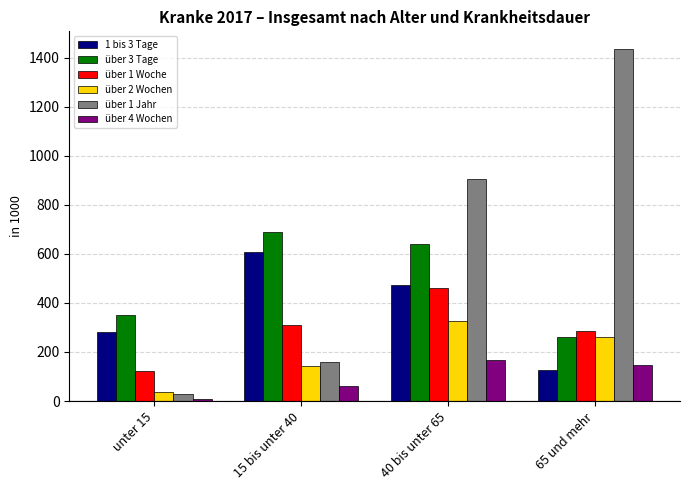

What is the label of the 3rd bar from the left?

40 bis unter 65